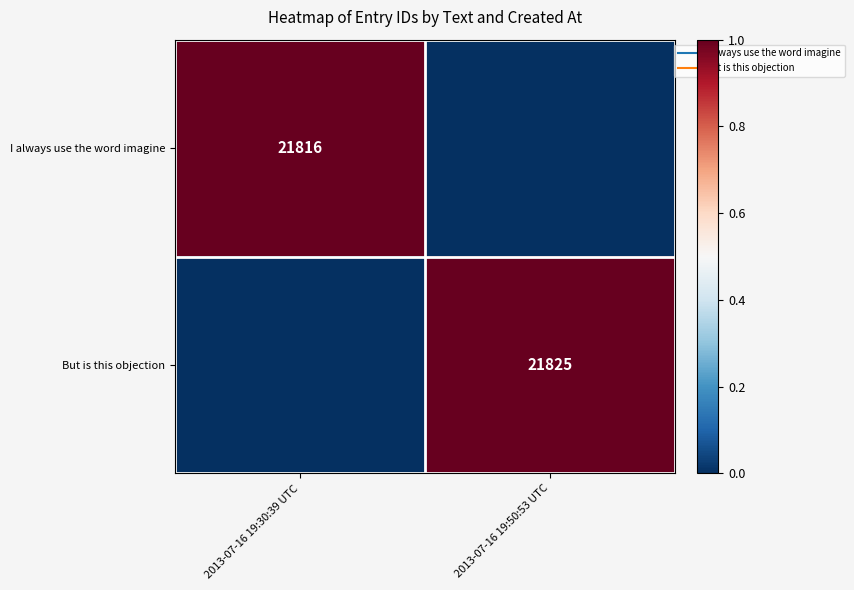

What is the highest value of the But is this objection series?

1.0